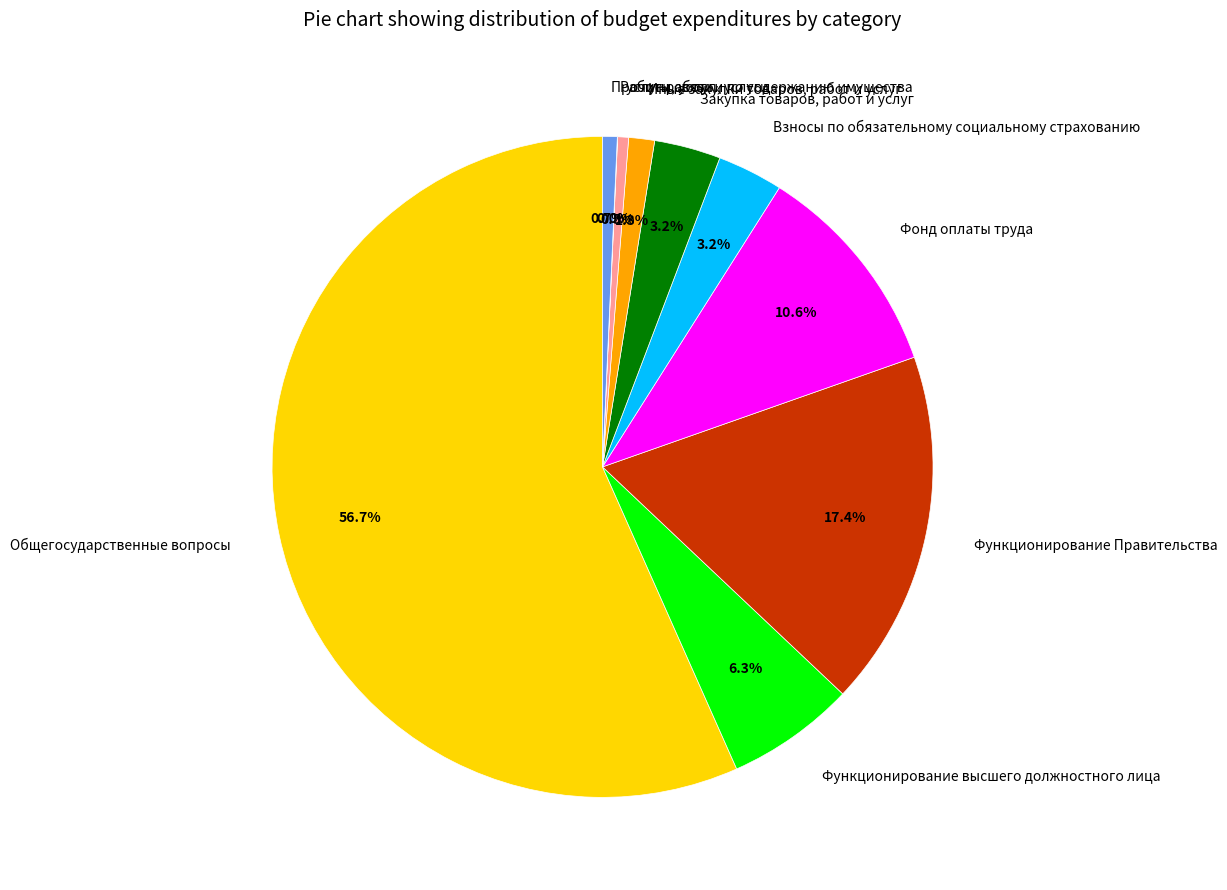

To the nearest percent, what portion does Прочие работы, услуги represent?

1%